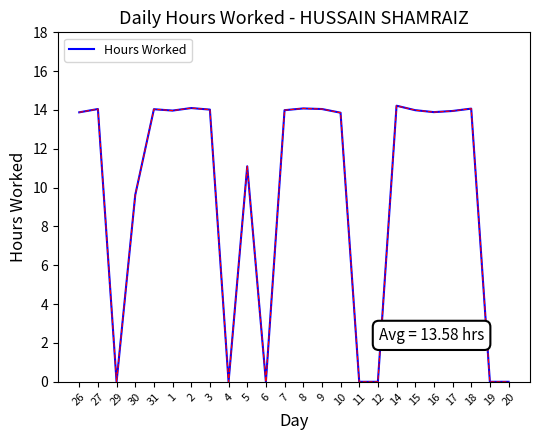

Count the number of values greater than 13.

15